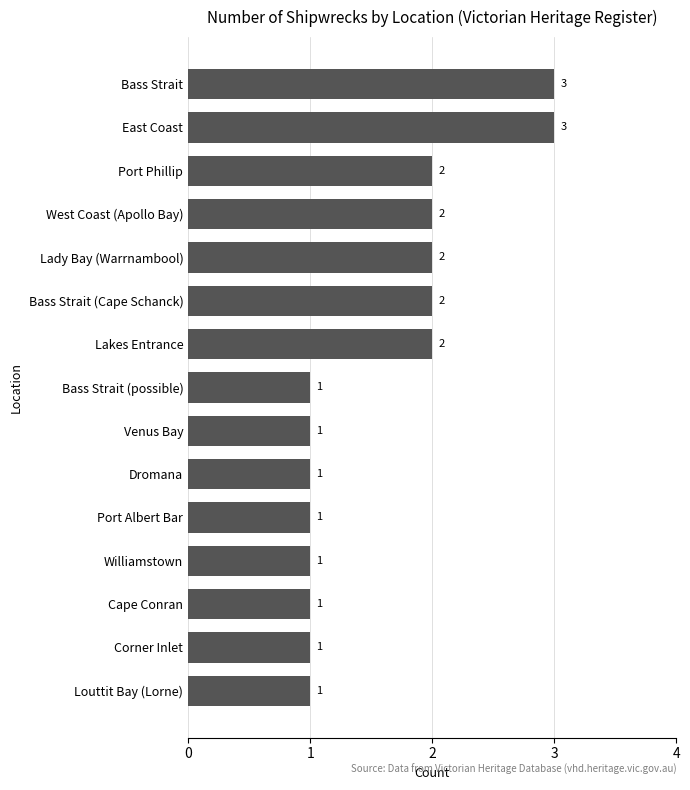

What is the value of the 4th bar from the top?

2